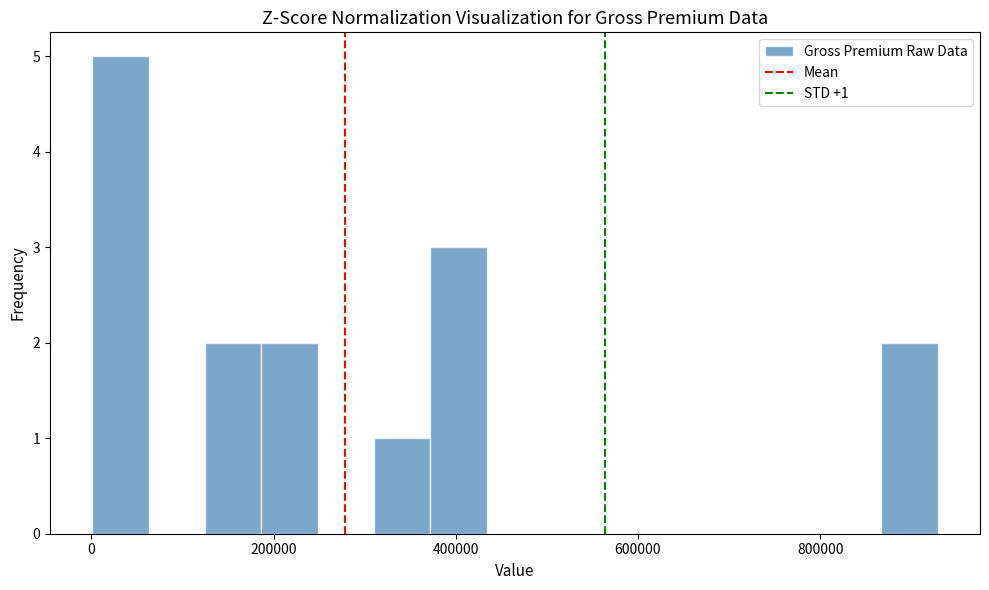

Around what value on the x-axis is the tallest bar? Give the approximate position of its centre, as read against the axis.

40000